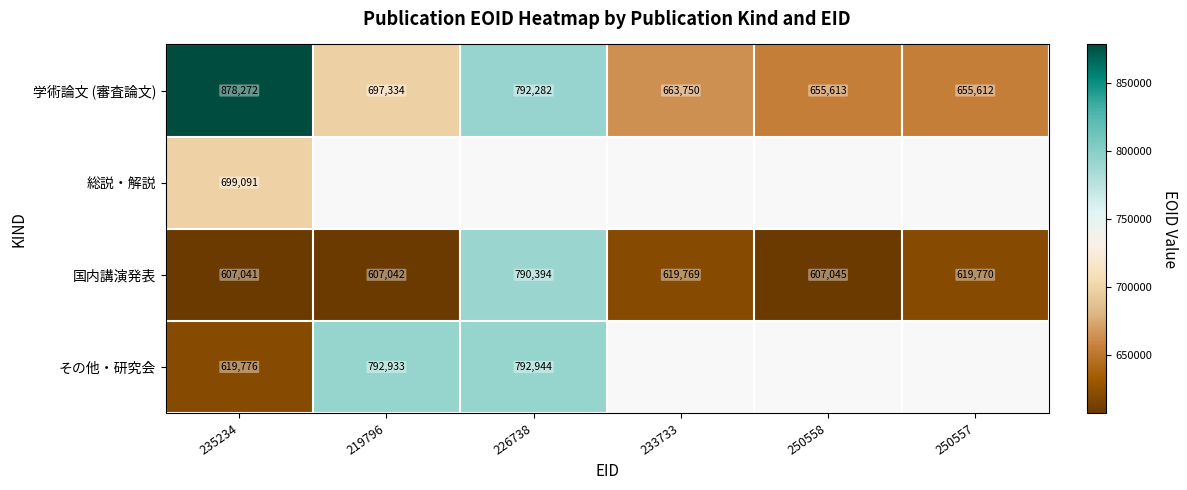

What is the difference between the second highest and minimum values in the 国内講演発表 series?

12729